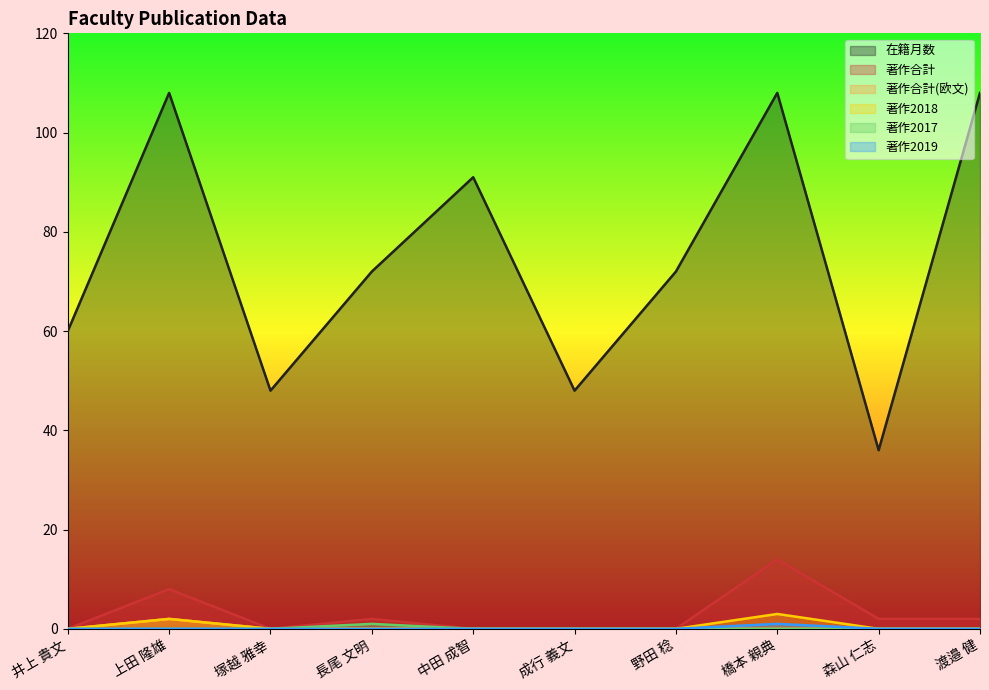

At which category does 著作合計(欧文) reach its first local peak?

上田 隆雄